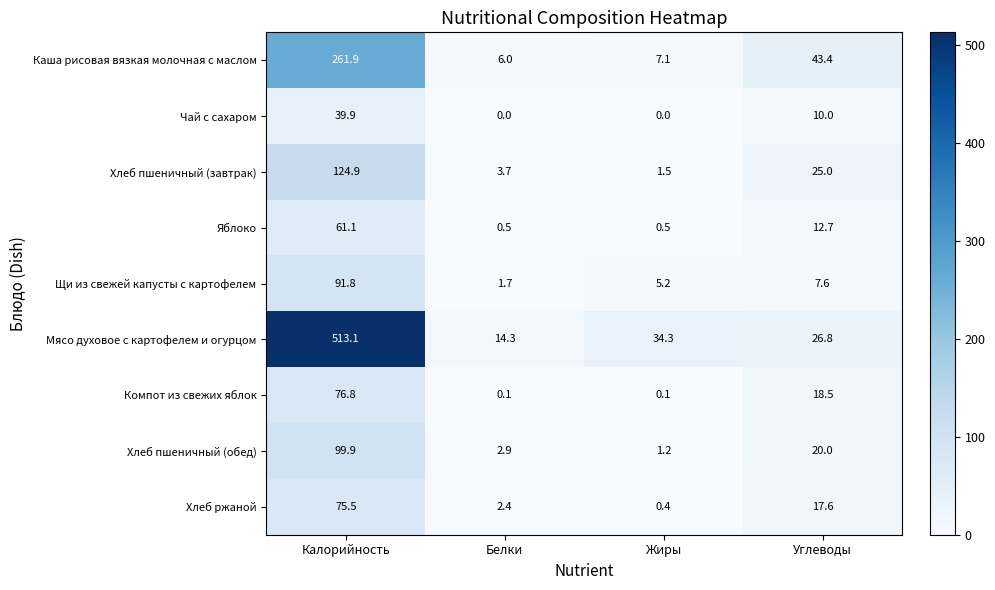

Which series changed the most between Белки and Углеводы?

Каша рисовая вязкая молочная с маслом